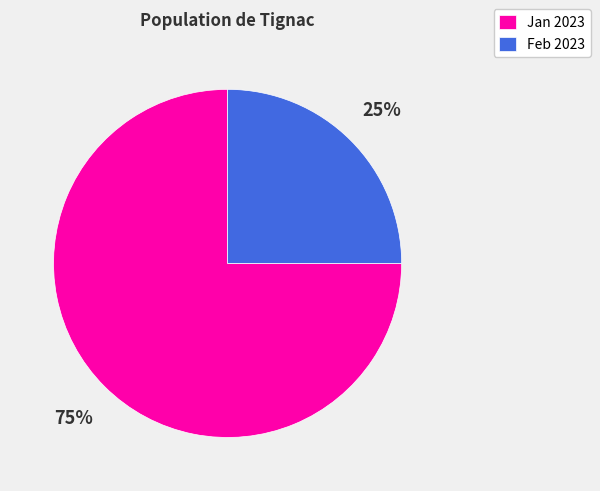

What is the majority slice?

Jan 2023